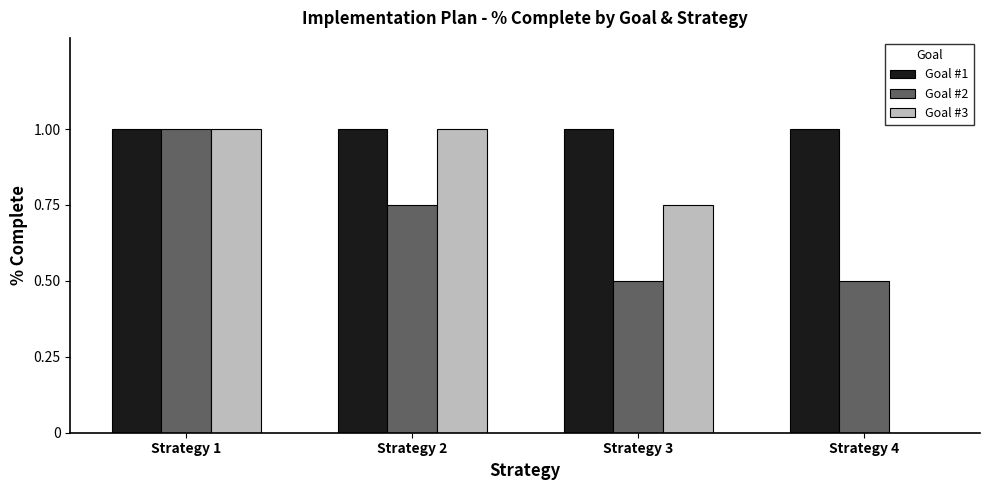

Is the value of Goal #3 at Strategy 4 greater than the value of Goal #2 at Strategy 4?

No